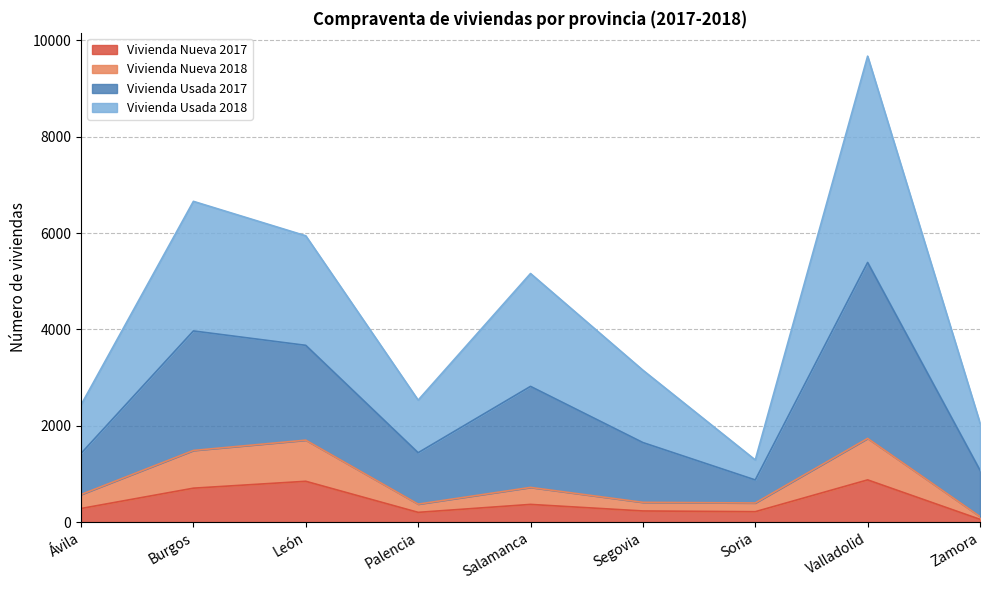

At which label does Vivienda Nueva 2018 reach its minimum?

Zamora